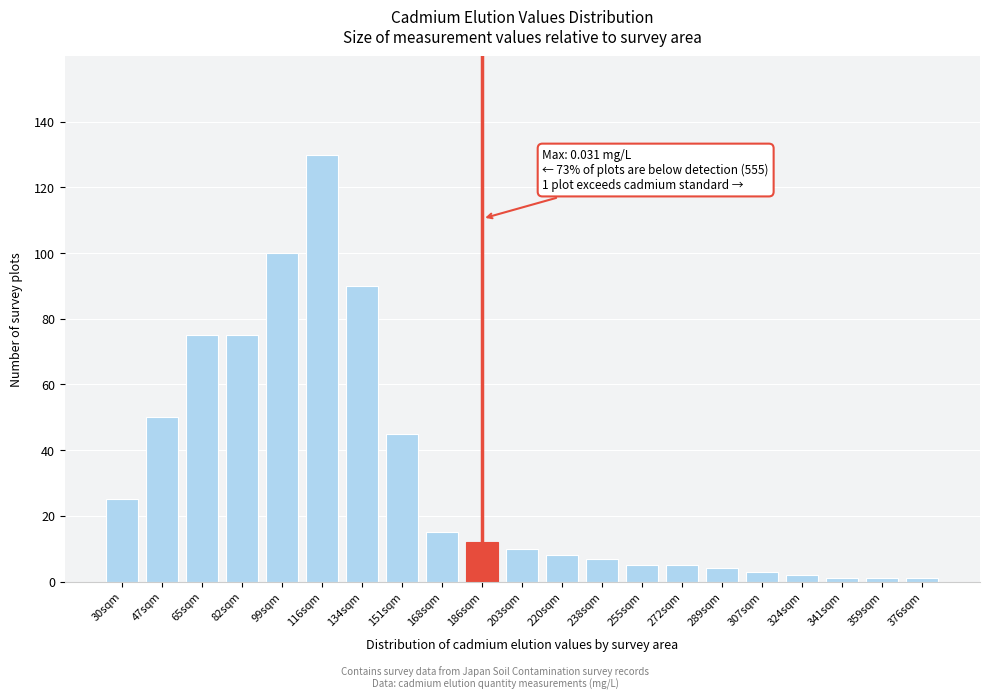

Reading left to right, transcribe all the data shown in this chart.

30sqm=25	47sqm=50	65sqm=75	82sqm=75	99sqm=100	116sqm=130	134sqm=90	151sqm=45	168sqm=15	186sqm=12	203sqm=10	220sqm=8	238sqm=7	255sqm=5	272sqm=5	289sqm=4	307sqm=3	324sqm=2	341sqm=1	359sqm=1	376sqm=1